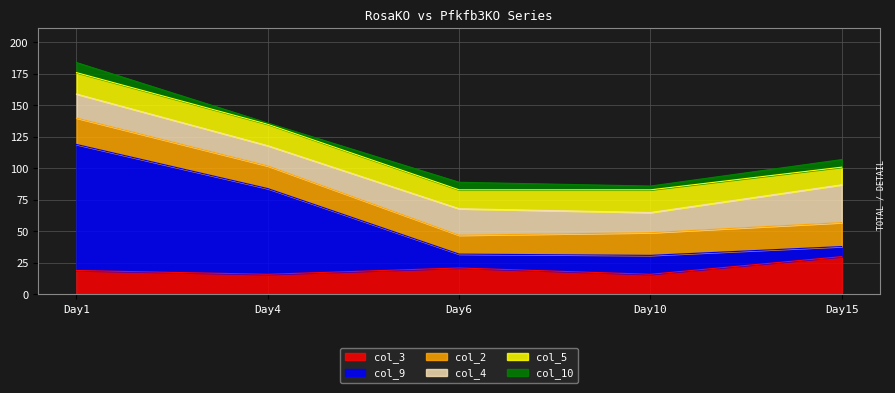

The col_5 series shows 26 at Day1. True or false?

False